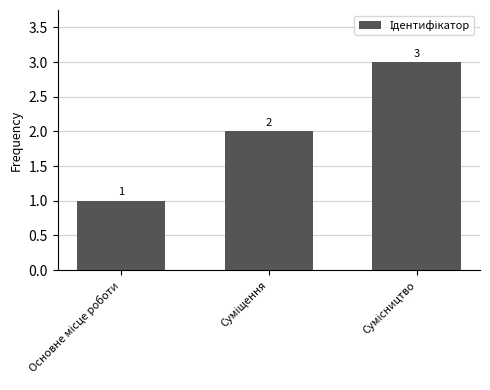

Count the number of categories in the chart.

3